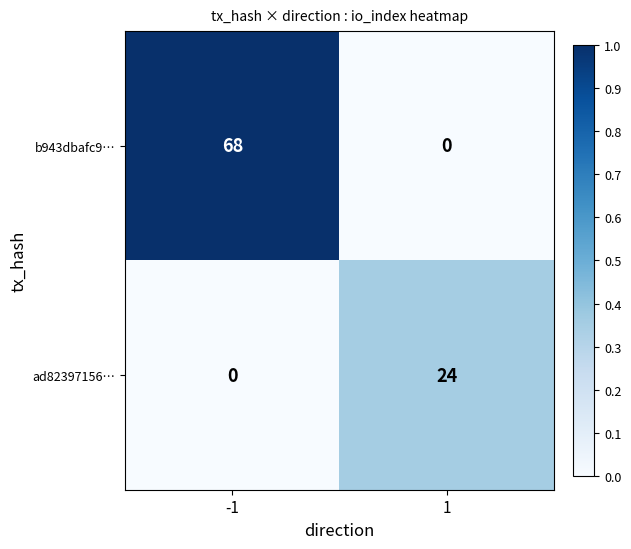

What is the average value of the ad82397156… series?

12